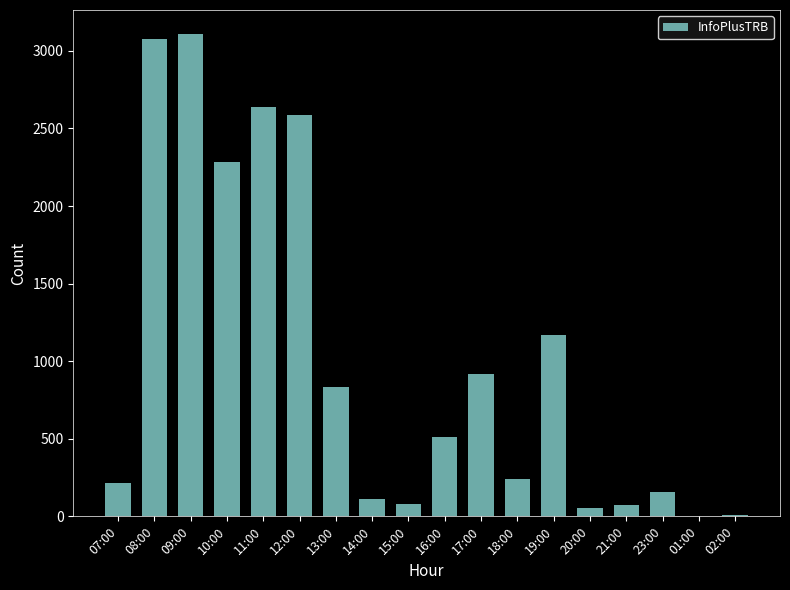

Is it true that the value at 16:00 is 733?

False